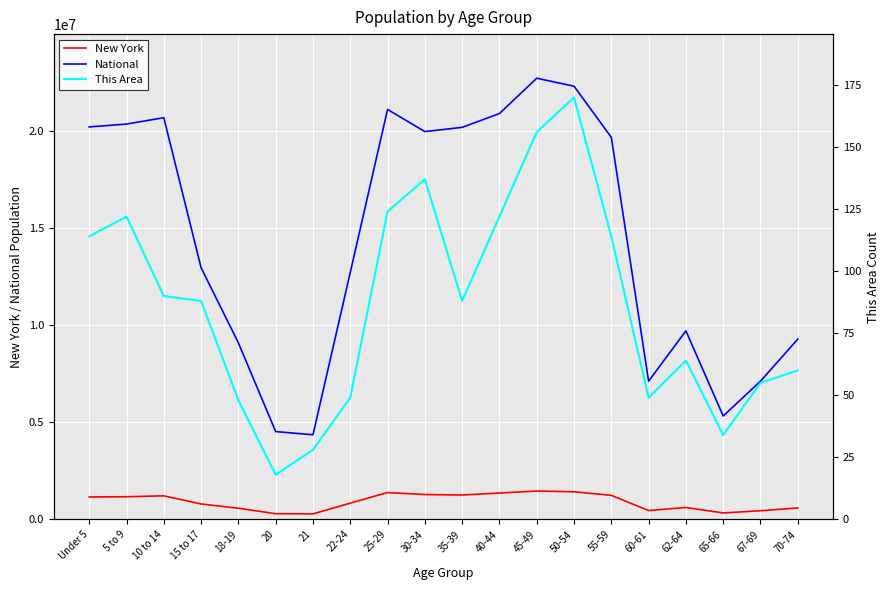

What is the difference between the maximum and minimum values in the This Area series?

152